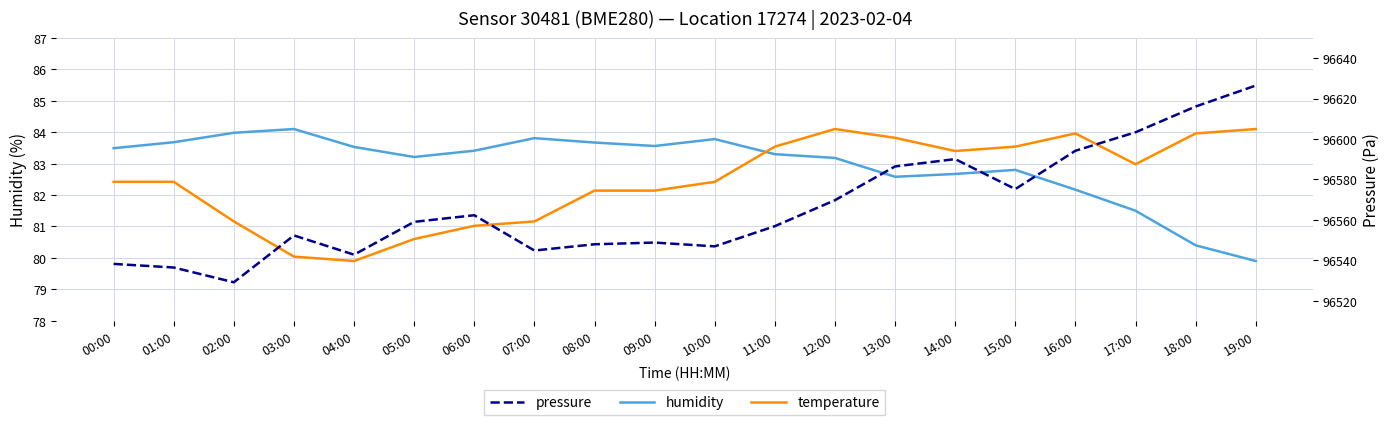

List the series in order of their peak value, highest first.

pressure, humidity, temperature